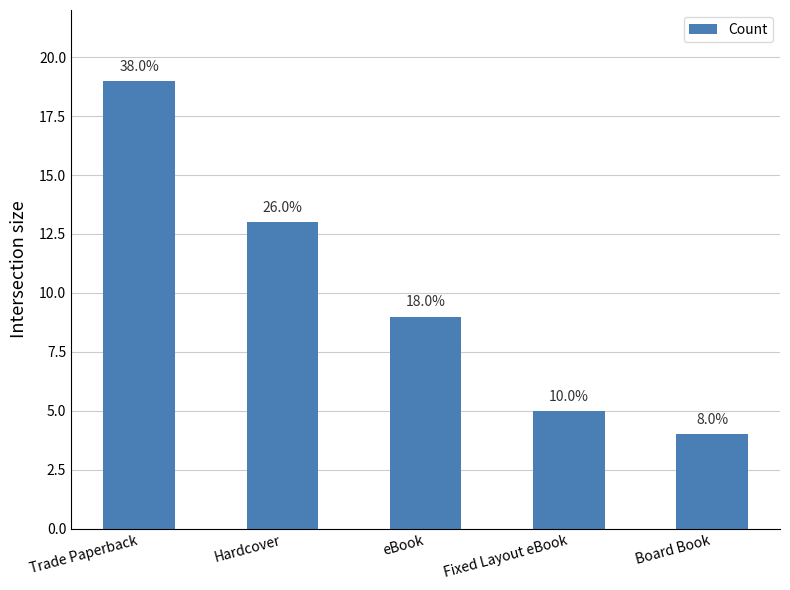

How many data points does each series have?

5